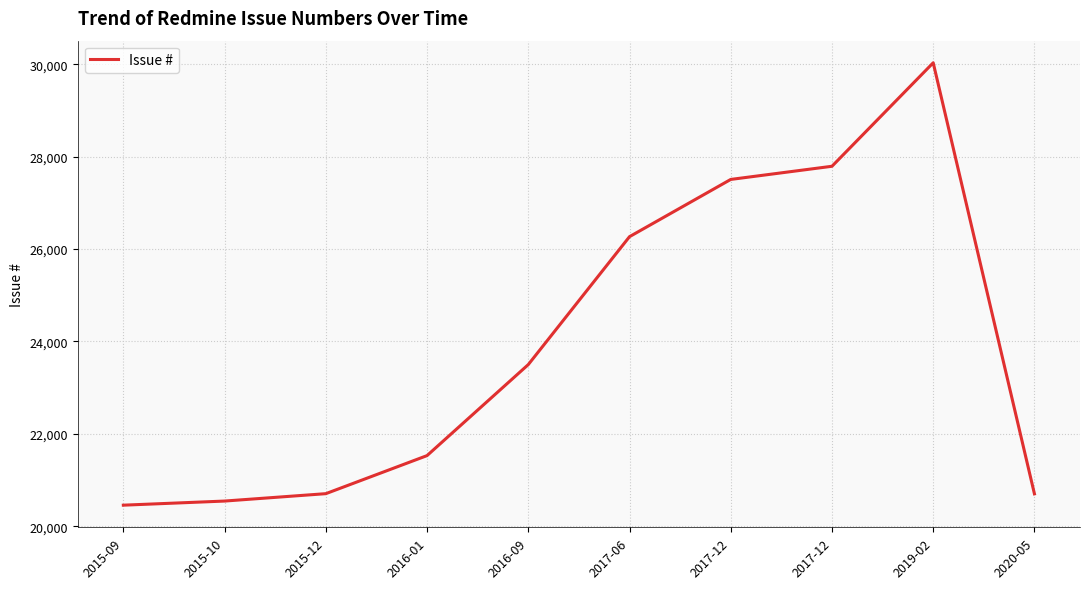

How many lines are shown in the chart?

1